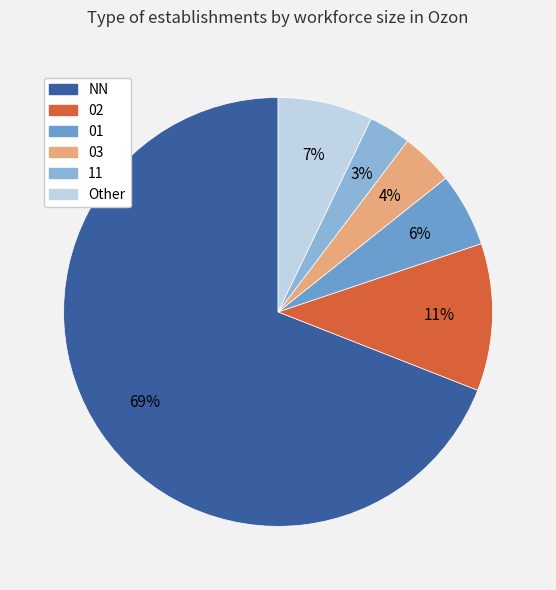

Count the number of slices in the pie.

6